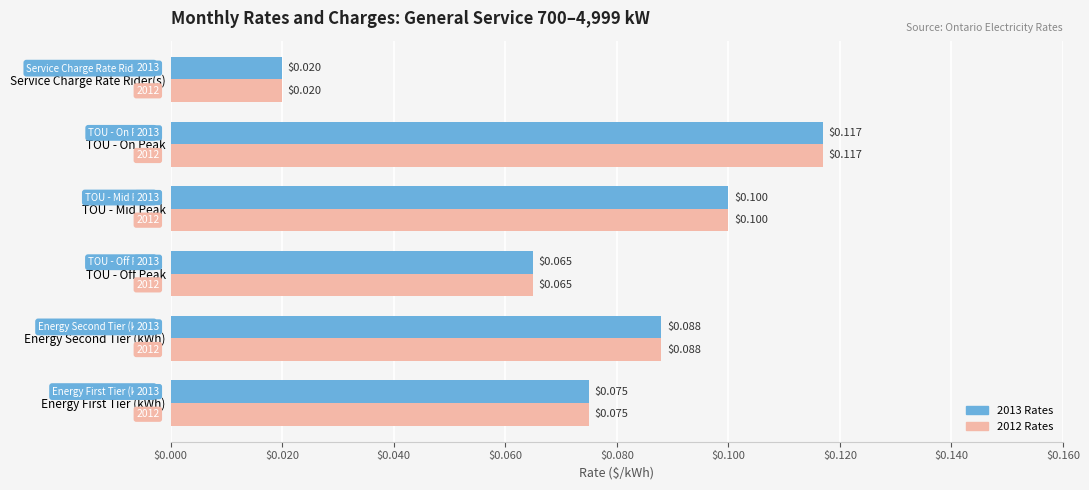

At which label does 2013 Rates reach its minimum?

Service Charge Rate Rider(s)